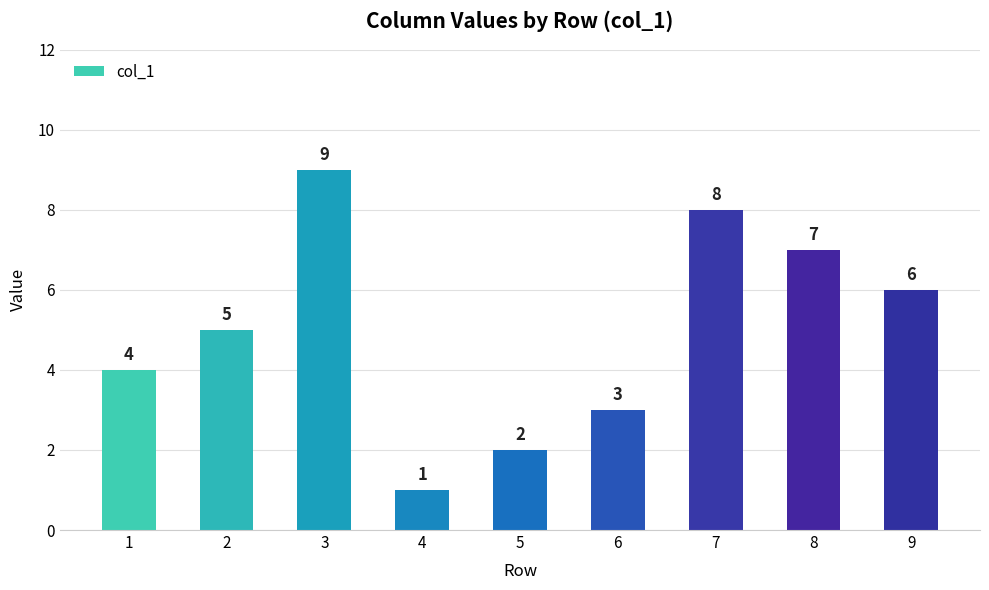

What is the change in value from 2 to 8?

+2